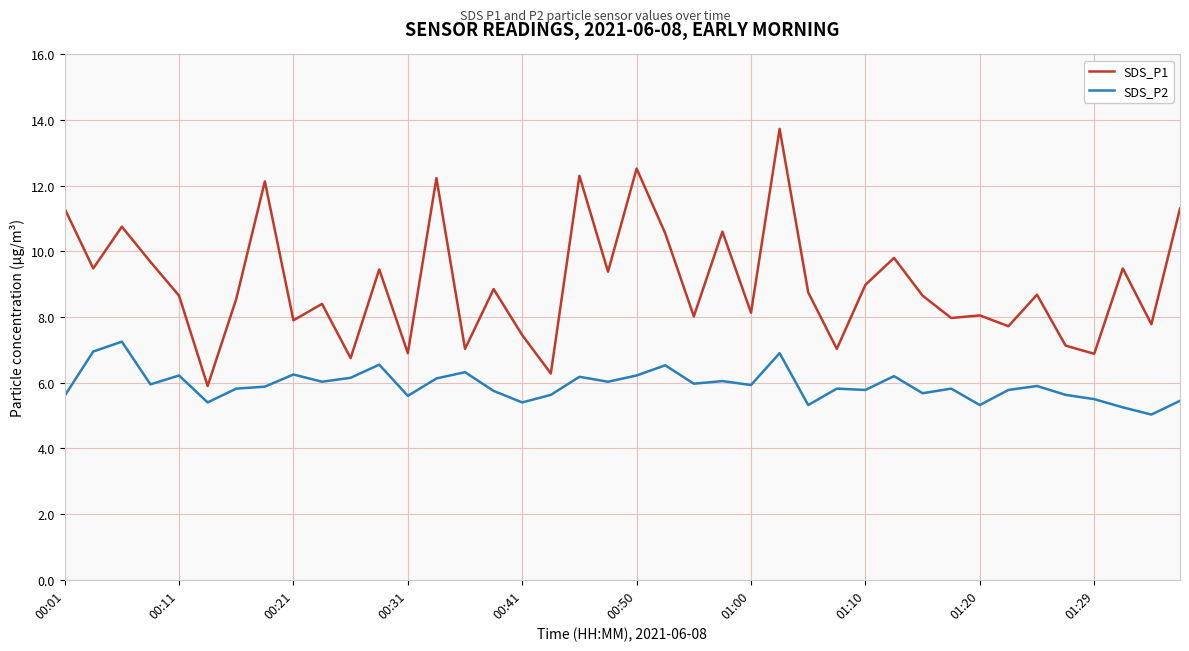

What is the maximum value shown in the chart?

13.7